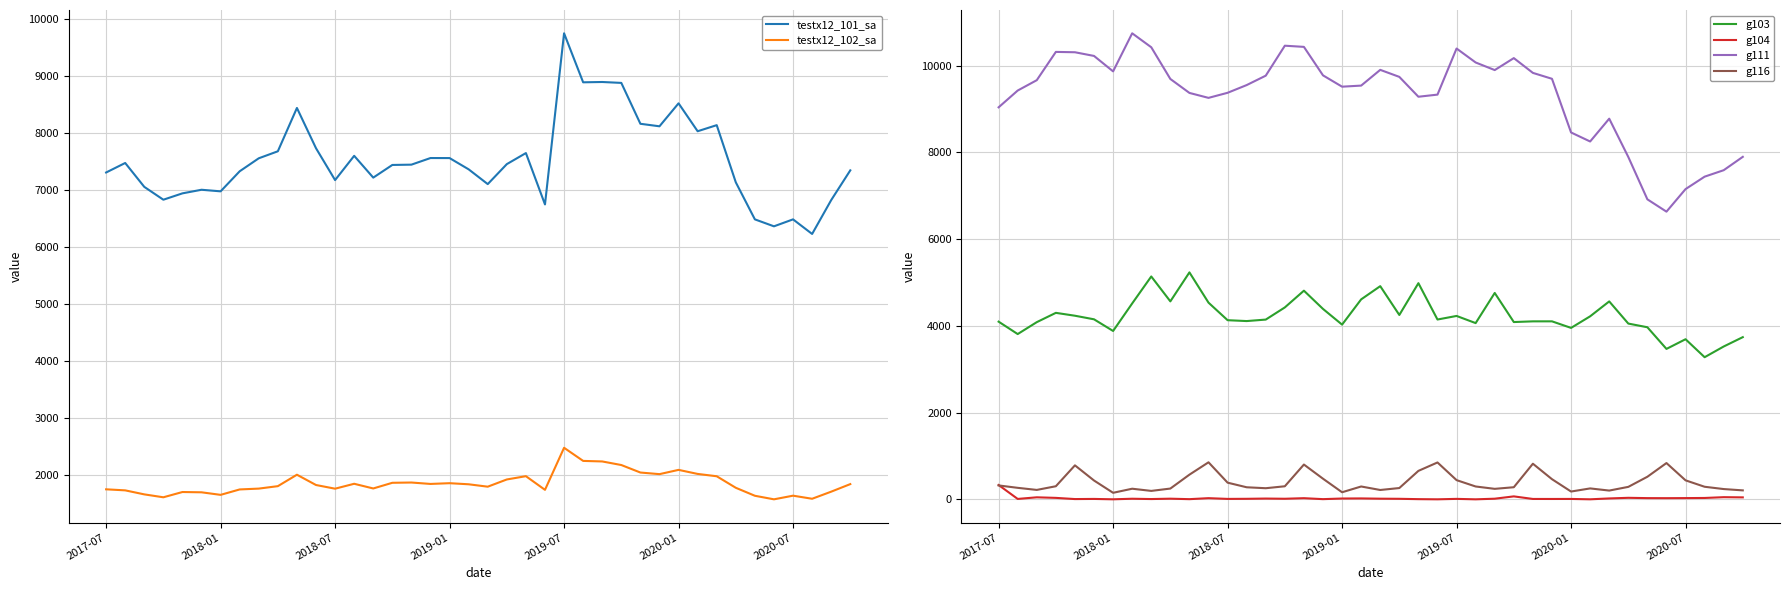

Reading left to right, extract all data points from this chart.

testx12_101_sa: 7312.6	7479.4	7060.8	6835.3	6946.8	7009.8	6982.0	7333.9	7561.7	7684.6	8444.4	7737.9	7179.4	7605.0	7222.8	7444.9	7450.2	7566.2	7565.5	7367.9	7109.0	7459.5	7653.4	6752.6	9753.8	8894.3	8899.7	8883.9	8166.9	8122.9	8525.8	8036.1	8142.9	7140.2	6490.5	6368.6	6490.6	6234.8	6829.1	7350.2
testx12_102_sa: 1756.3	1738.0	1667.6	1616.5	1708.8	1703.8	1659.1	1754.1	1768.8	1811.7	2012.3	1831.7	1767.3	1853.4	1771.2	1870.7	1875.4	1850.7	1863.7	1844.5	1802.4	1929.1	1986.7	1746.9	2484.7	2254.5	2244.9	2182.3	2050.7	2022.4	2097.2	2026.2	1985.3	1783.1	1643.1	1580.8	1644.6	1590.7	1715.2	1847.7
g103: 4098.3	3812.1	4086.8	4301.3	4234.9	4152.4	3883.4	4518.2	5140.1	4566.1	5234.5	4536.4	4131.9	4111.8	4145.9	4426.4	4812.7	4391.8	4029.7	4612.2	4916.8	4252.3	4985.6	4147.5	4229.9	4064.9	4759.8	4089.1	4105.2	4105.5	3954.2	4221.3	4565.0	4054.0	3969.0	3469.6	3692.8	3278.3	3525.5	3740.8
g104: 331.2	10.2	47.2	34.4	6.9	10.1	1.4	14.4	7.3	15.7	4.8	27.6	10.7	12.9	18.6	14.1	27.2	5.2	19.5	21.6	15.6	13.0	5.0	1.2	11.3	1.0	15.3	68.8	9.6	9.2	9.8	1.4	21.4	35.8	28.6	27.5	29.3	32.2	50.4	45.8
g111: 9041.0	9428.0	9667.0	10319.0	10311.0	10226.0	9870.0	10748.0	10426.0	9695.0	9373.0	9259.0	9376.0	9554.0	9771.0	10462.0	10435.0	9778.0	9517.0	9542.0	9905.0	9743.0	9285.0	9334.0	10397.0	10075.0	9900.0	10176.0	9835.0	9699.0	8461.0	8253.0	8779.0	7896.0	6919.0	6635.0	7155.0	7442.0	7591.0	7899.0
g116: 321.4	266.0	217.9	302.8	784.5	434.9	151.5	245.5	195.2	249.2	569.8	854.8	385.2	278.9	257.1	302.0	803.0	476.4	164.1	296.9	216.4	261.1	657.0	851.1	443.5	297.0	242.6	279.9	821.9	465.5	180.7	252.5	202.9	288.1	521.4	837.6	438.8	290.6	237.6	207.3